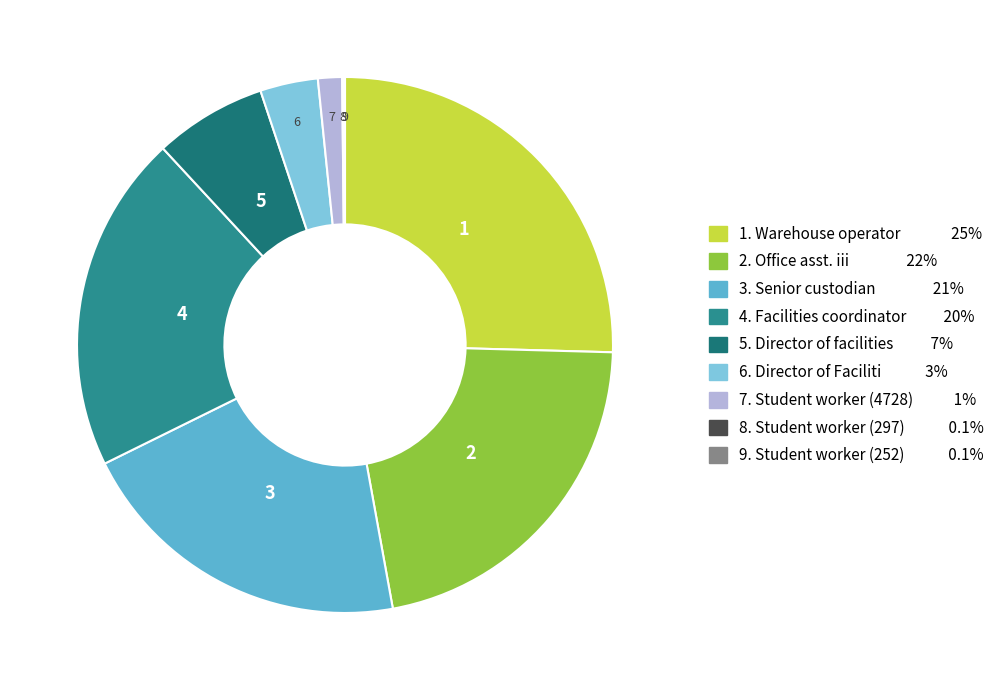

Is the sum of 4. Facilities coordinator and 6. Director of Faciliti greater than half?

No